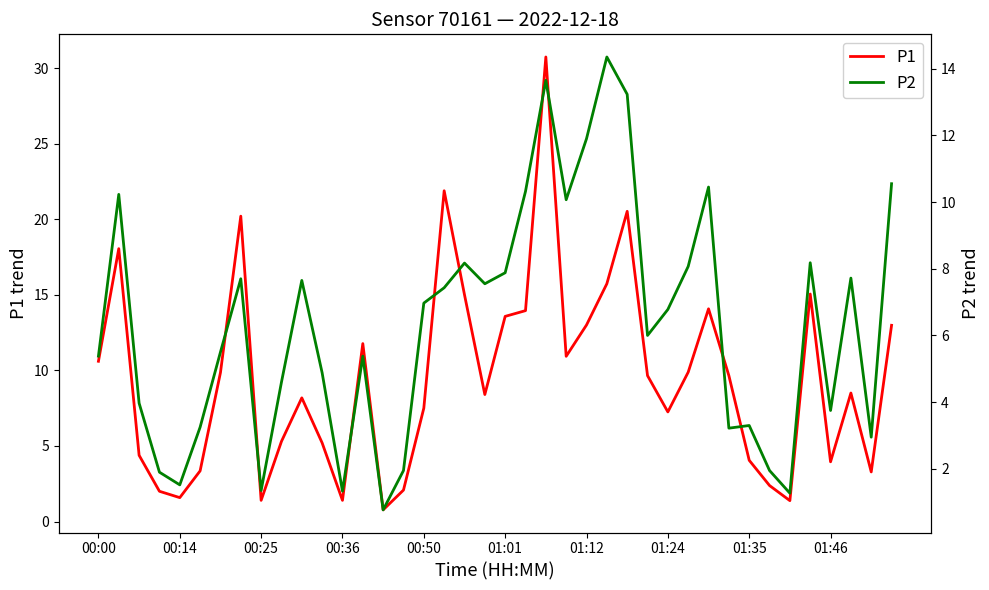

What is the average value of the P2 series?

6.3